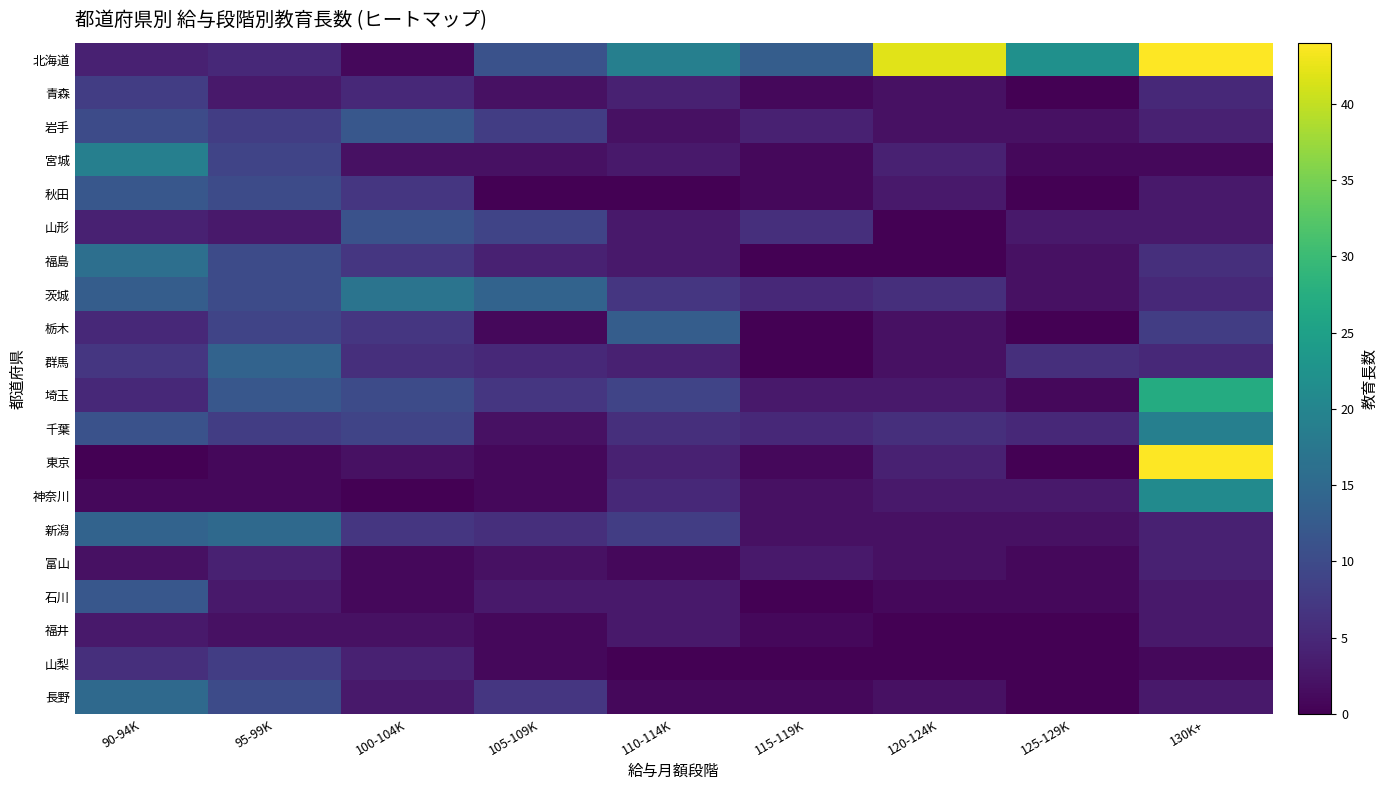

What is the spread (max minus min) of values at 100-104K?

17